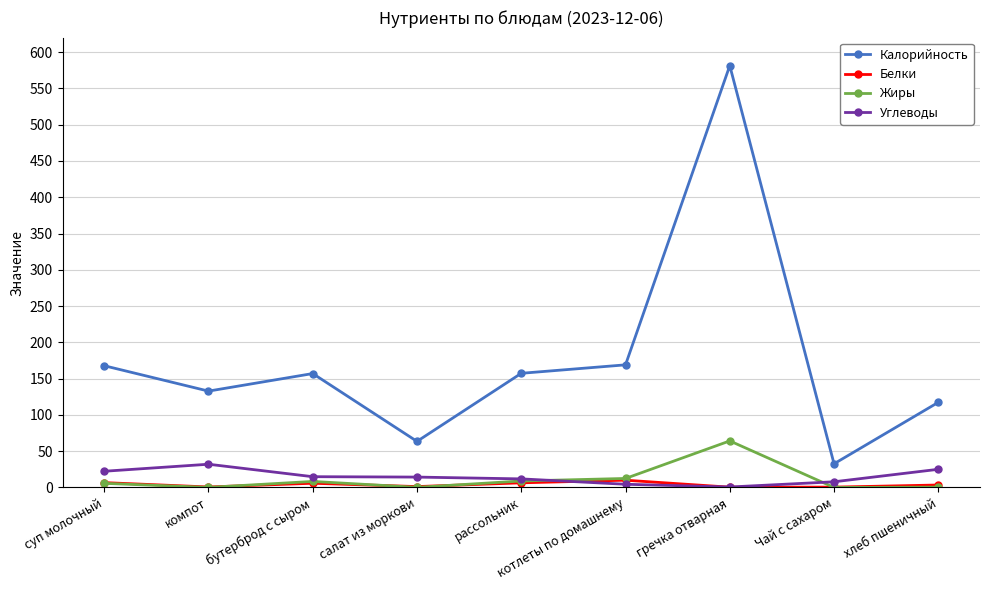

At which category does Калорийность reach its first local valley?

компот